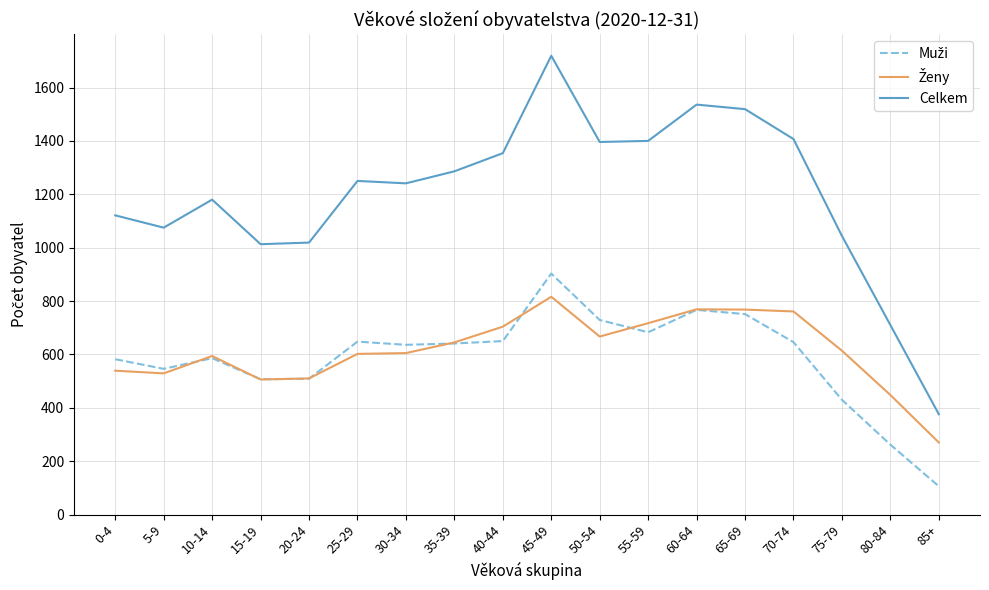

What is the lowest value of the Celkem series?

376